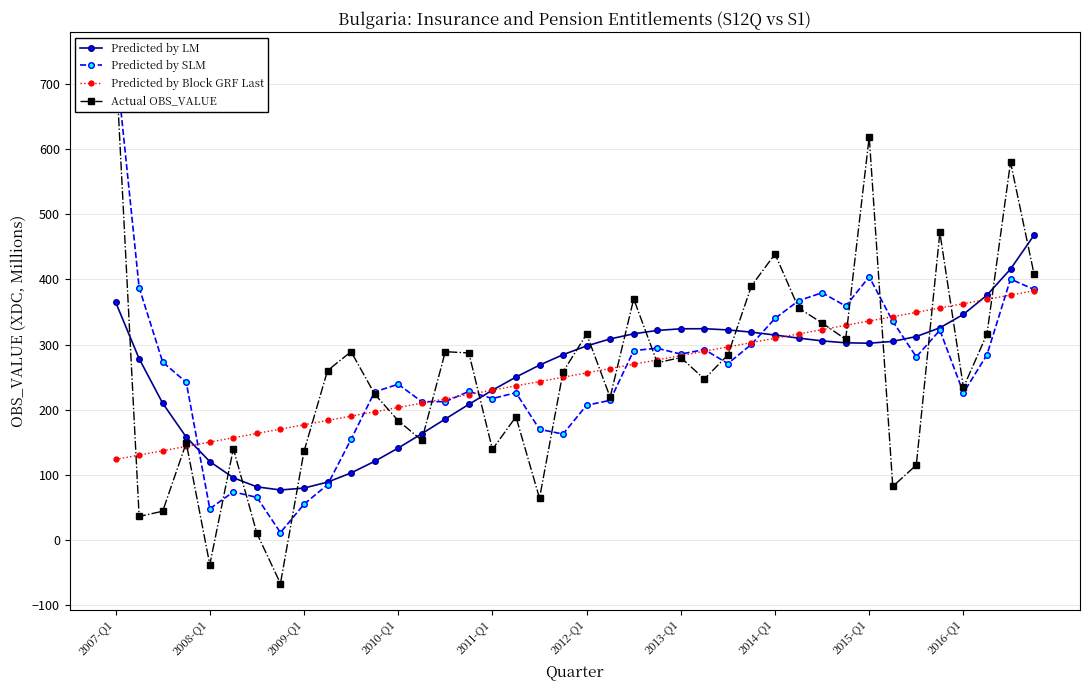

At how many categories does at least one series exceed 73?

40